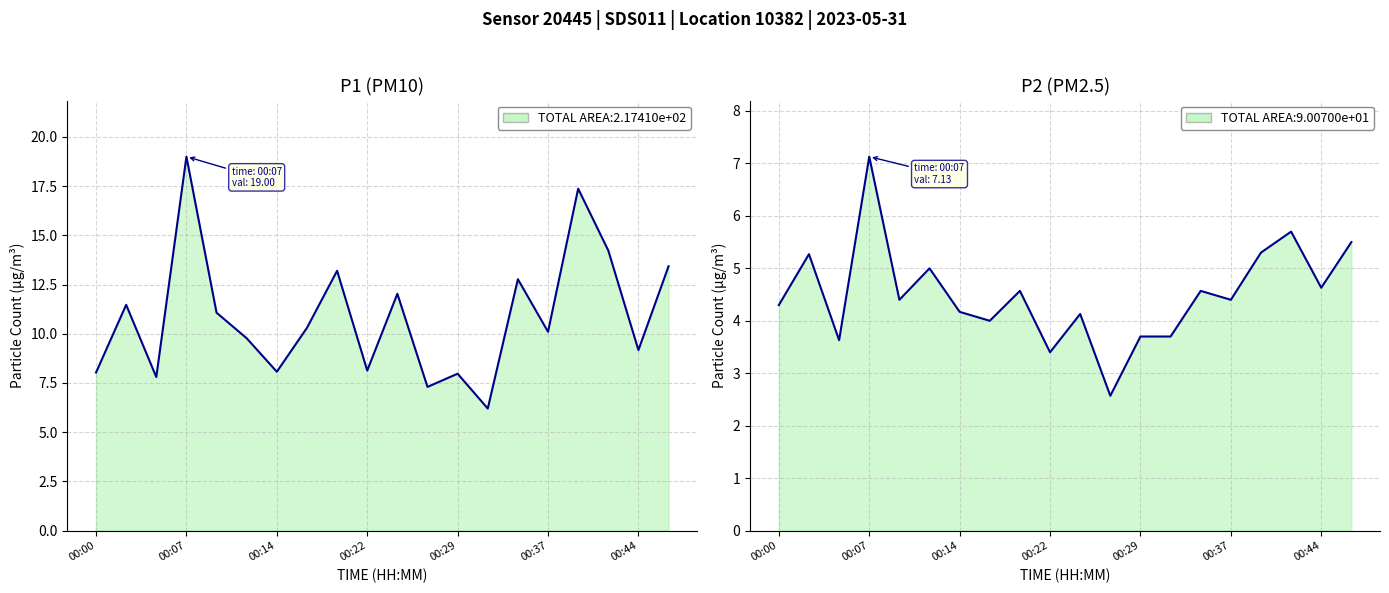

What is the difference between the highest and lowest values at 13?

2.5